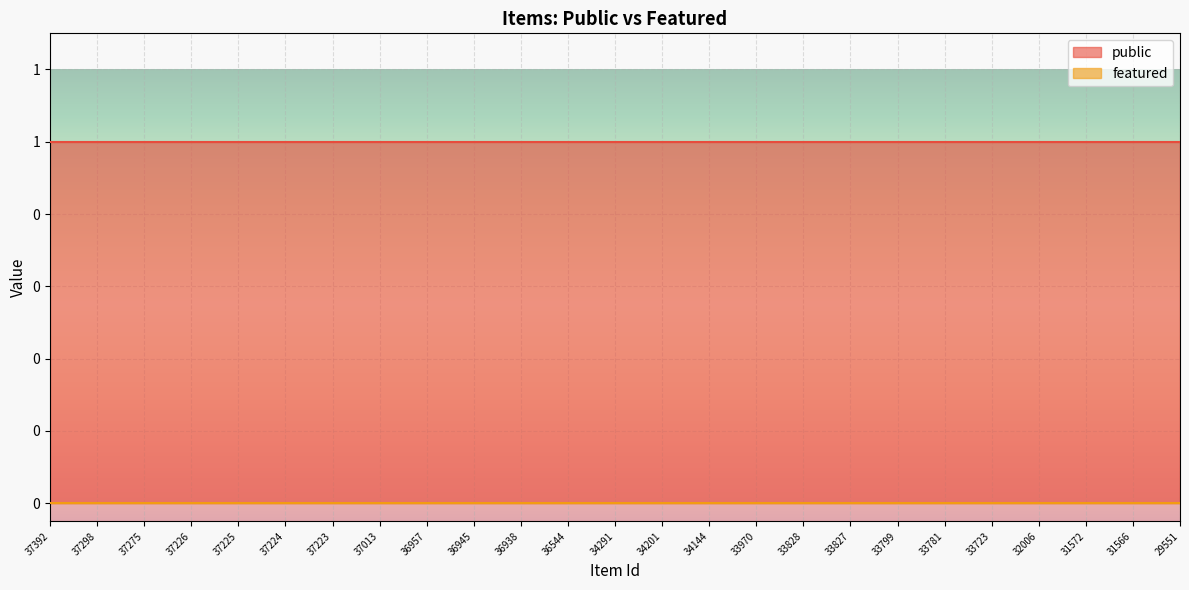

At how many categories does at least one series exceed 0?

25